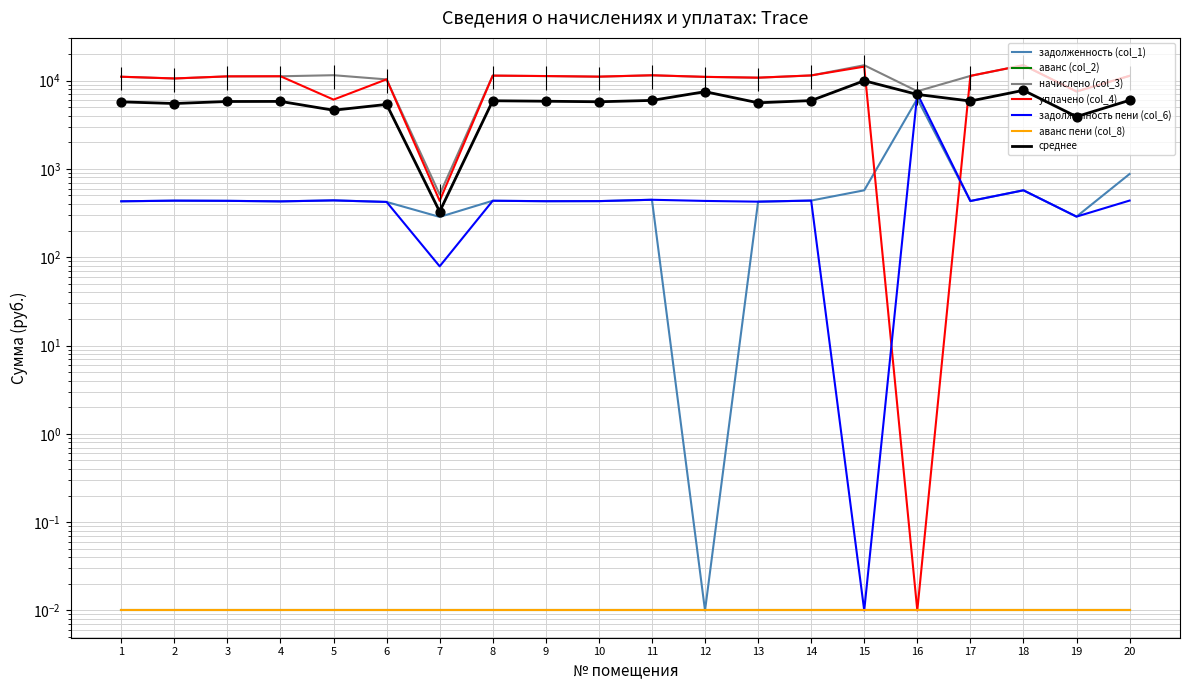

Which series has the widest spread of Y values?

уплачено (col_4)